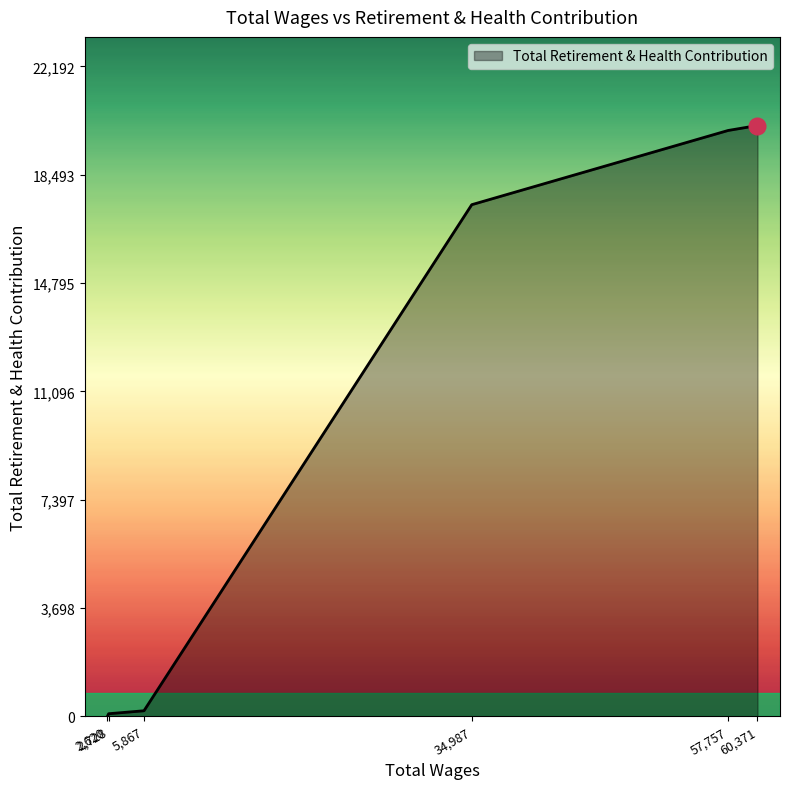

What is the average value?

9654